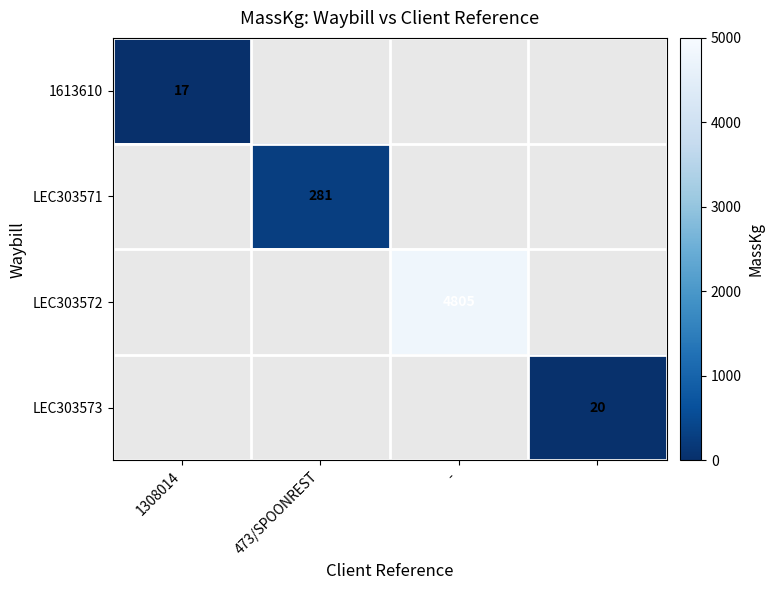

The LEC303572 series shows 8245 at -. True or false?

False